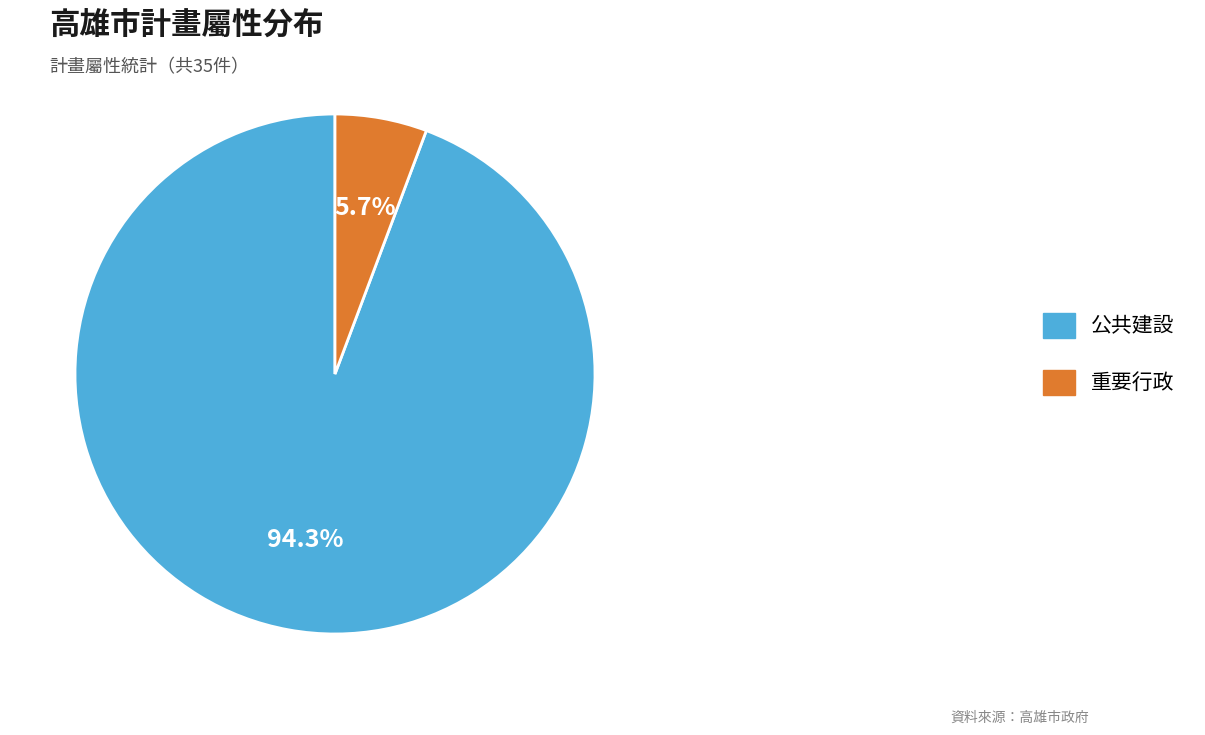

True or false: 公共建設 accounts for 94% of the total.

True